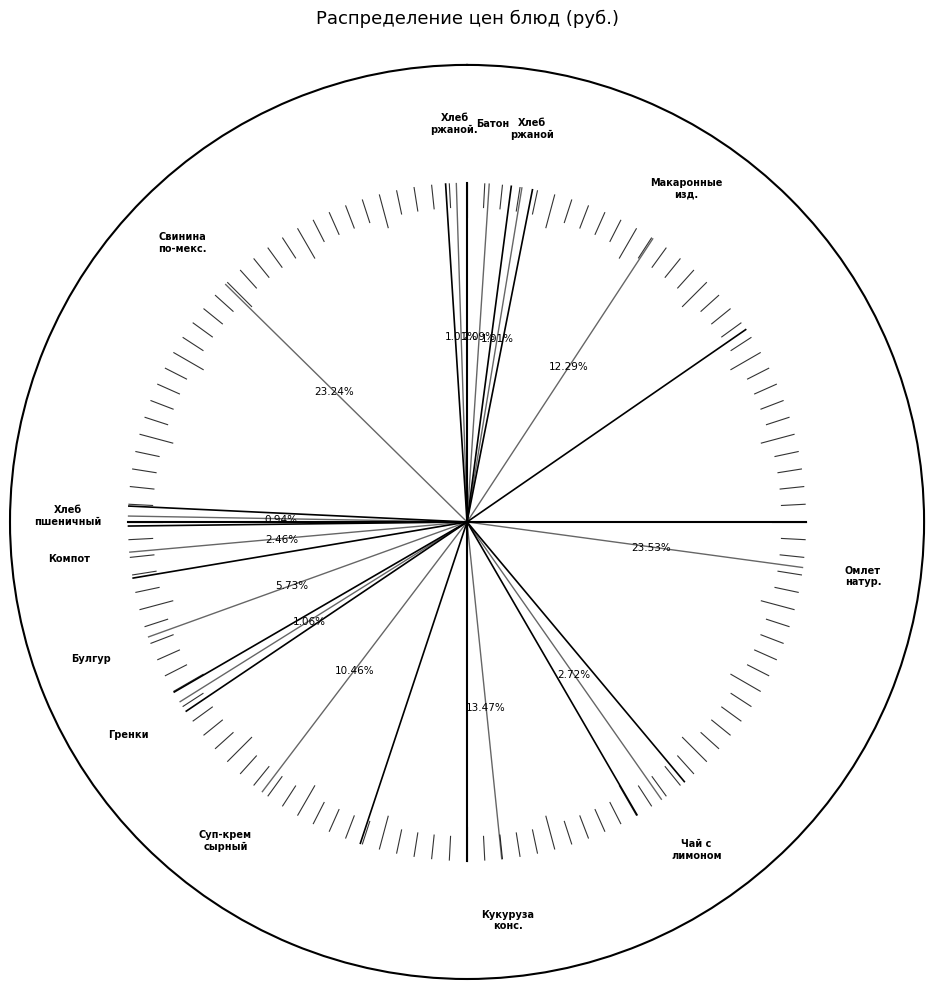

To the nearest percent, what portion does Кукуруза консервированная represent?

13%